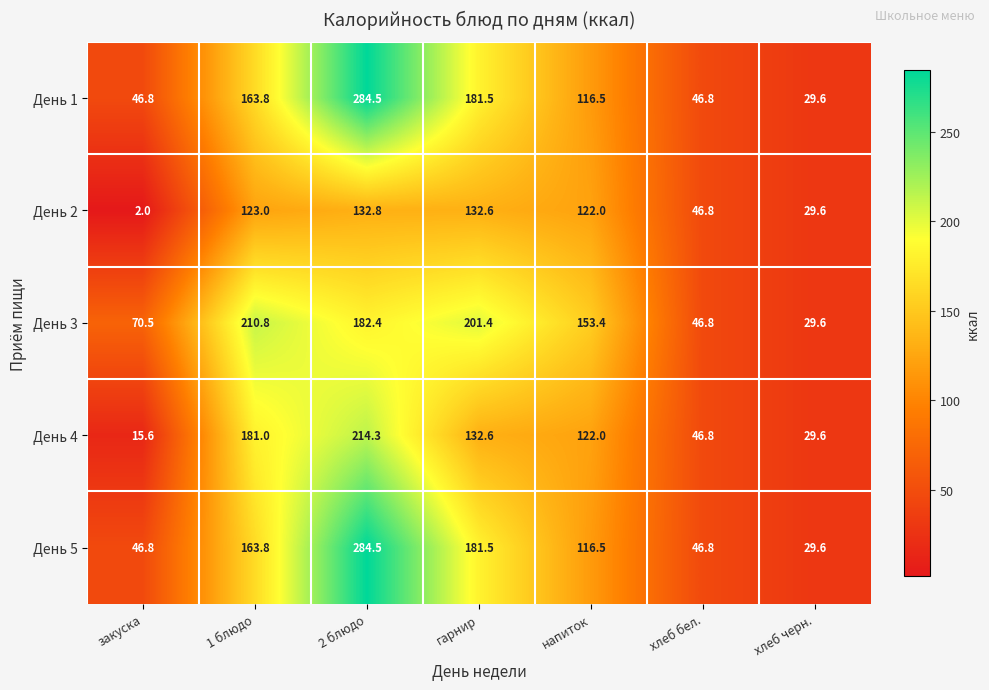

What value does the День 5 series have at 2 блюдо?

284.5